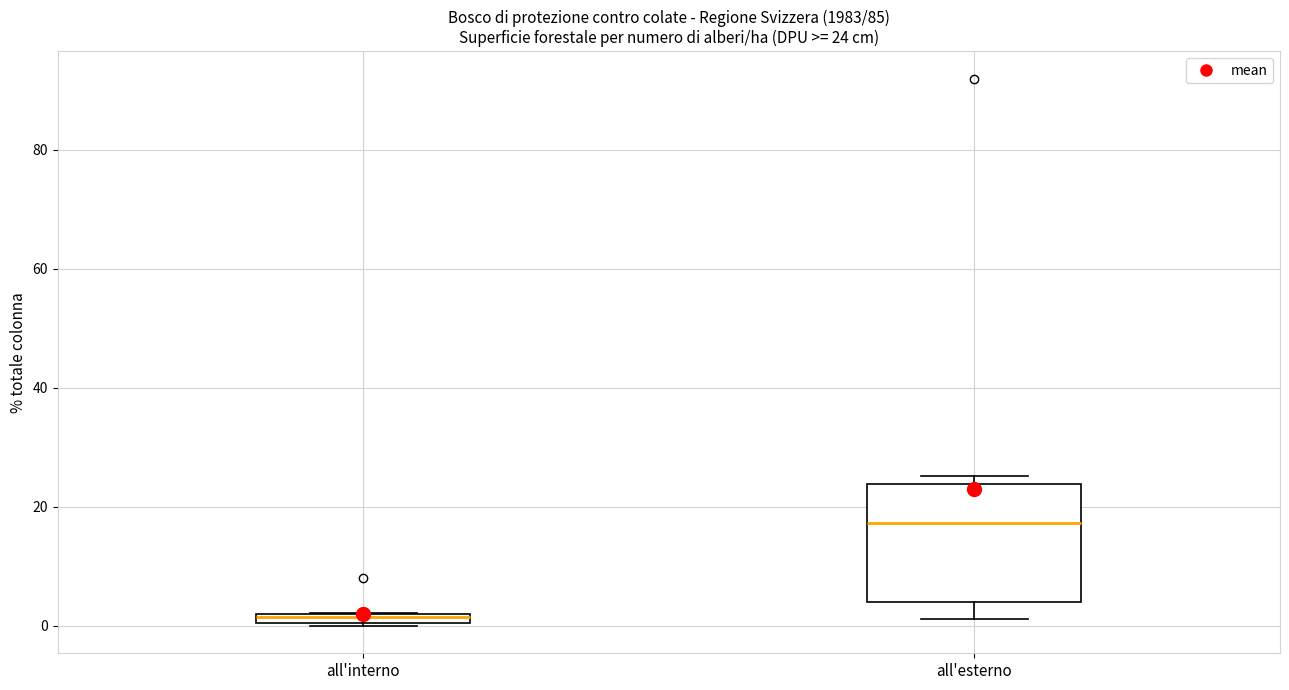

Which box is the tallest, from its lower edge to its upper edge?

all'esterno